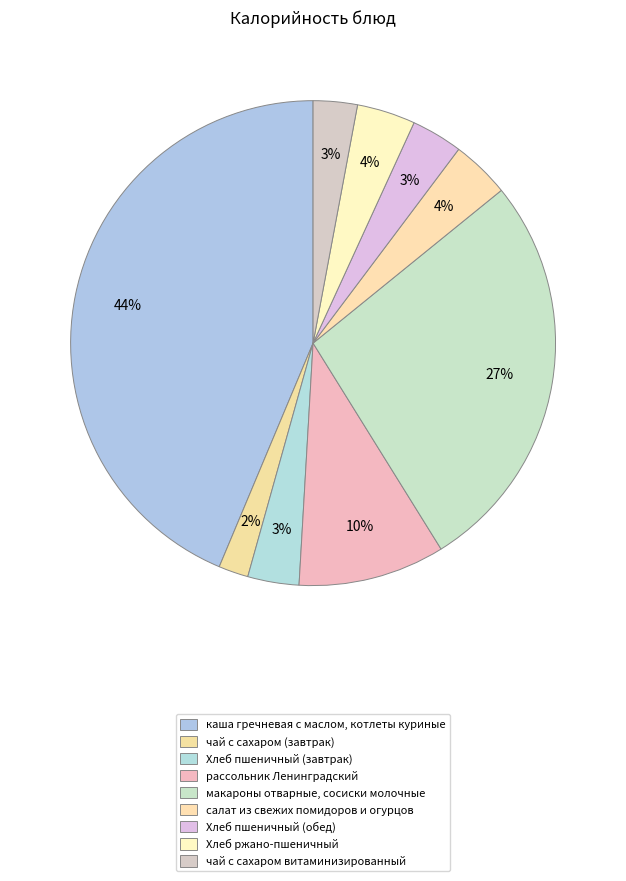

Approximately how many times larger is the value at Хлеб ржано-пшеничный compared to рассольник Ленинградский?

0.4